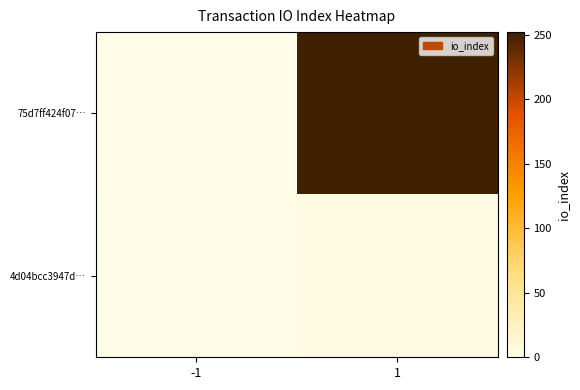

Between 1 and -1, which is larger?

1